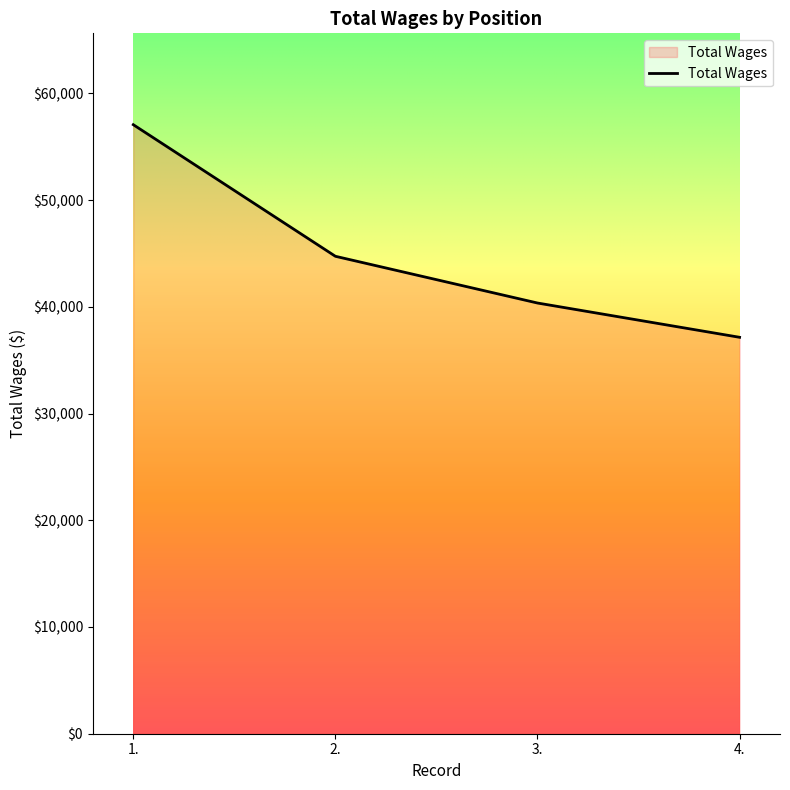

What is the difference between the values at 4. and 2.?

7591